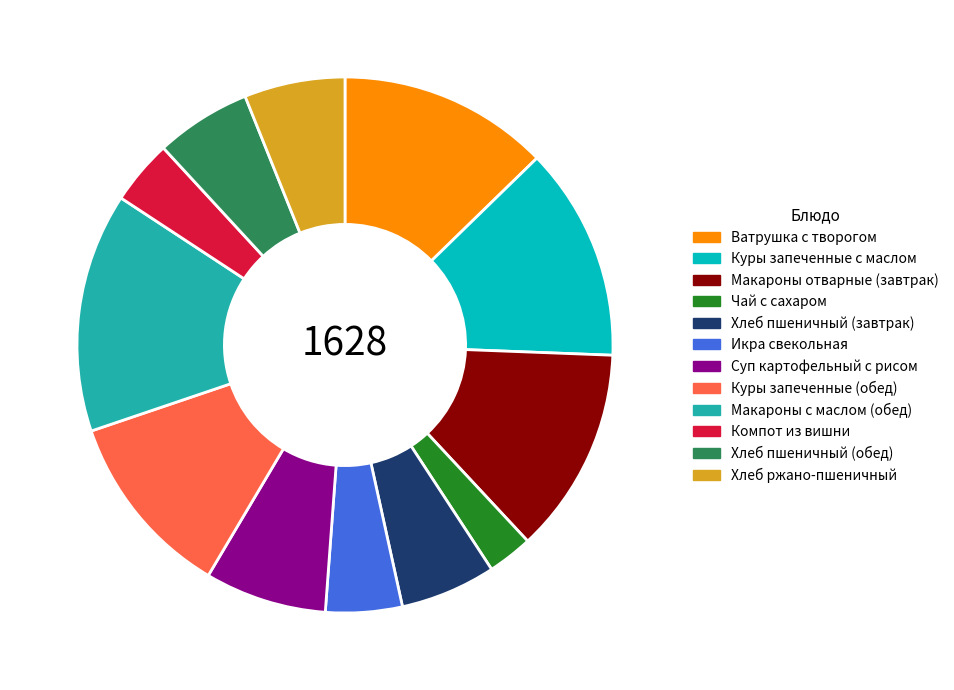

Is the sum of Суп картофельный с рисом and Чай с сахаром greater than half?

No